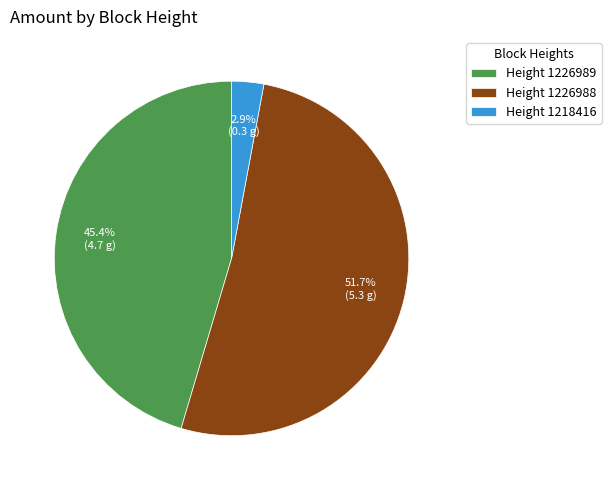

How many slices are in this pie chart?

3